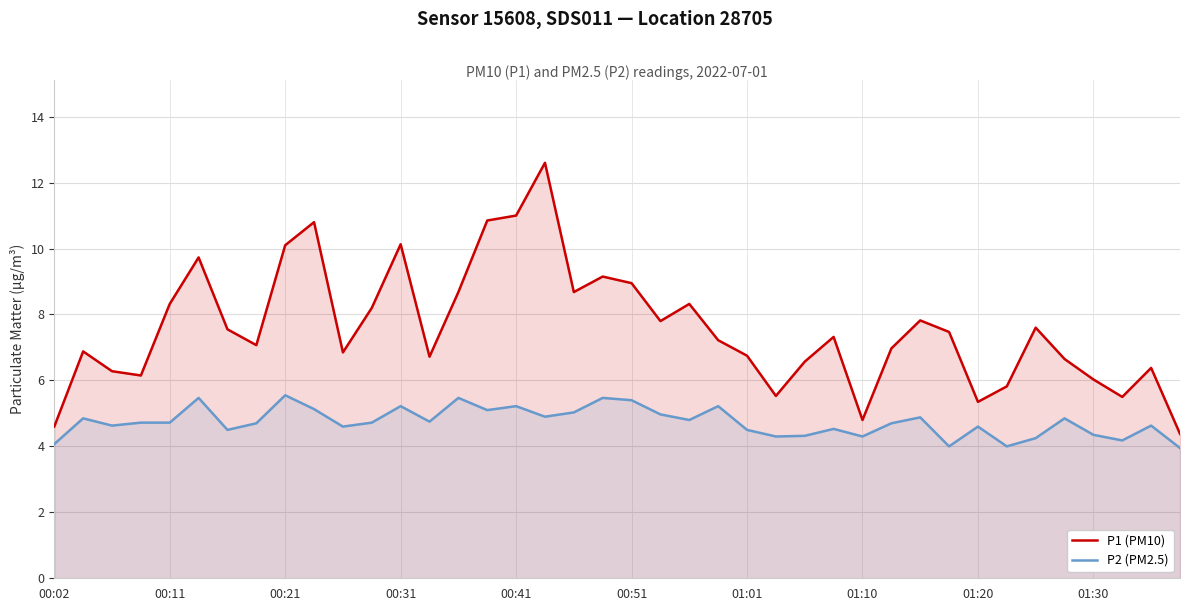

Is the value of P1 (PM10) at 39 greater than the value of P2 (PM2.5) at 33?

Yes